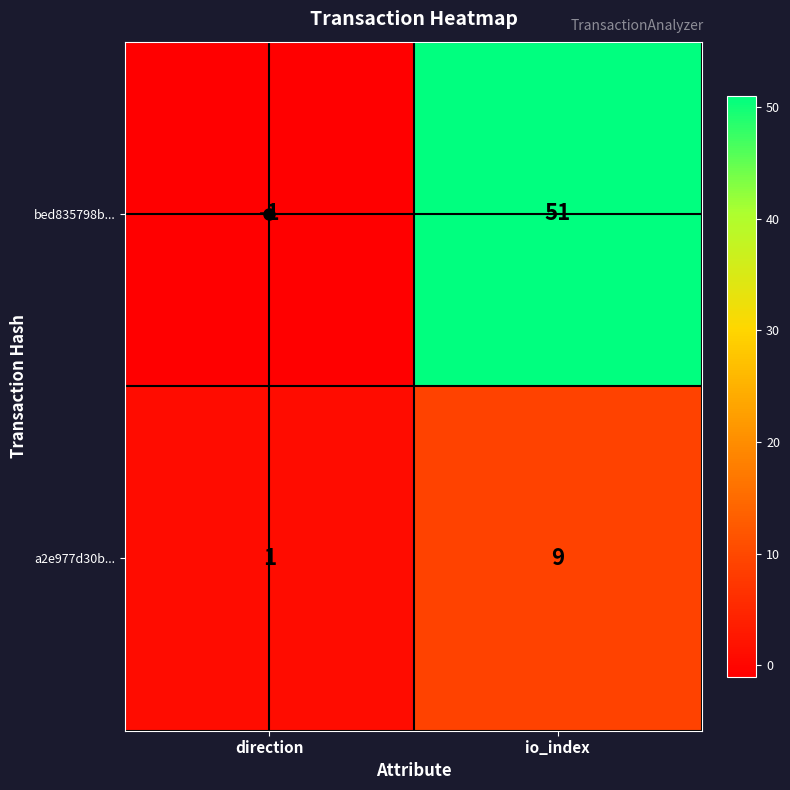

At io_index, list the series in order from smallest to largest.

a2e977d30b..., bed835798b...